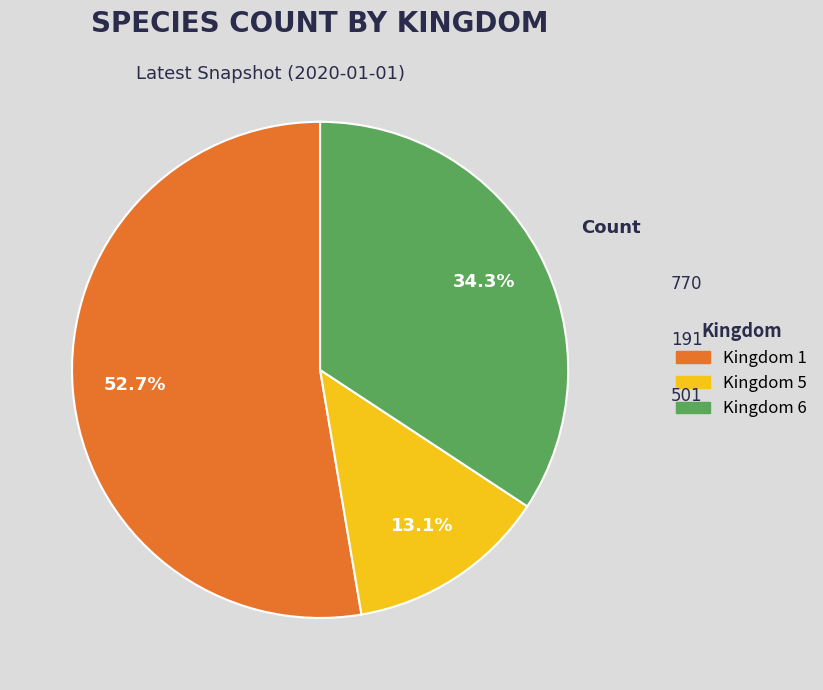

Does any single category account for the majority?

Yes